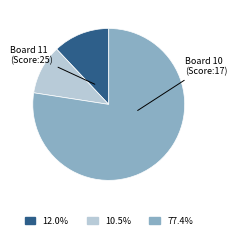

Is there any slice that represents more than half of the pie?

Yes